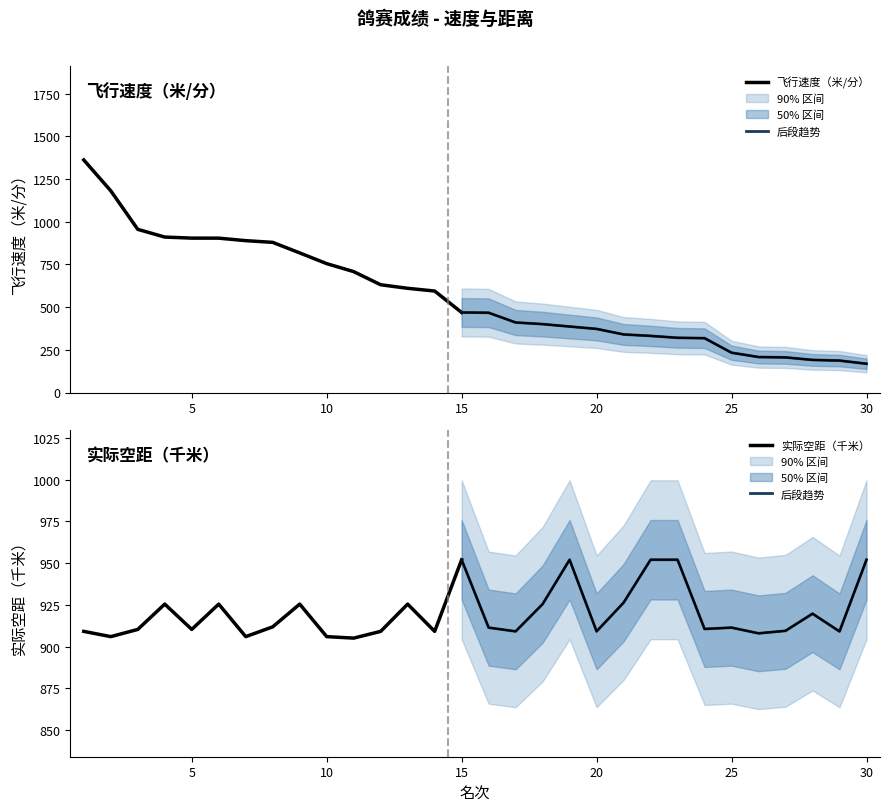

What value does the 实际空距（千米） series have at 27?

909.5